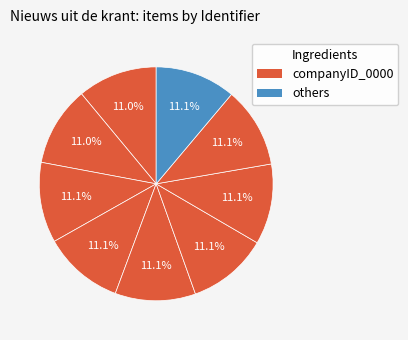

How many slices are in this pie chart?

9